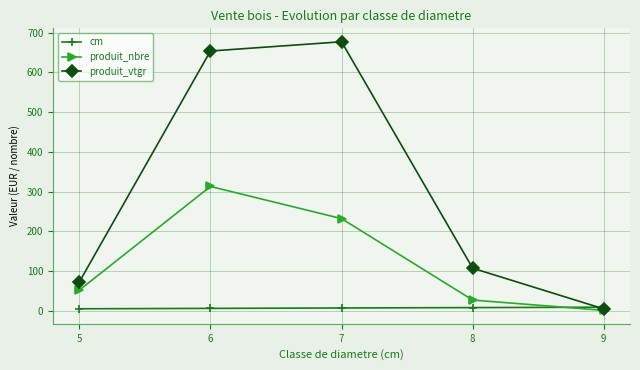

What is the maximum value for produit_vtgr?

677.3